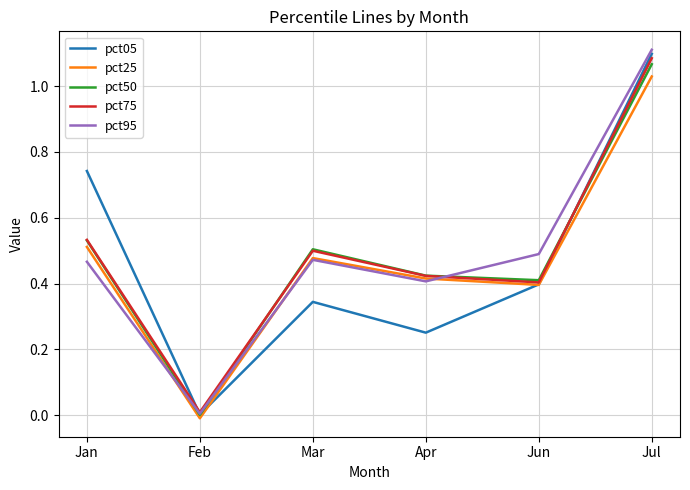

What is the total value across all series at Mar?

2.3